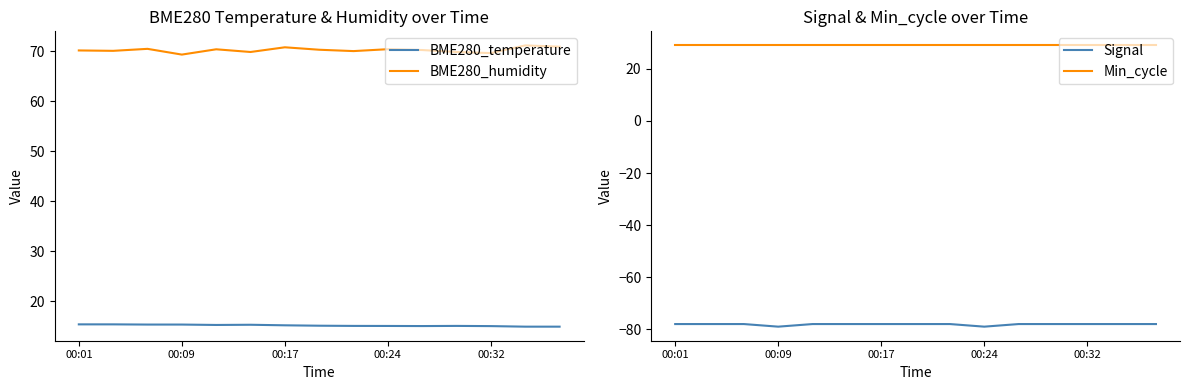

What is the highest value of the BME280_temperature series?

15.3